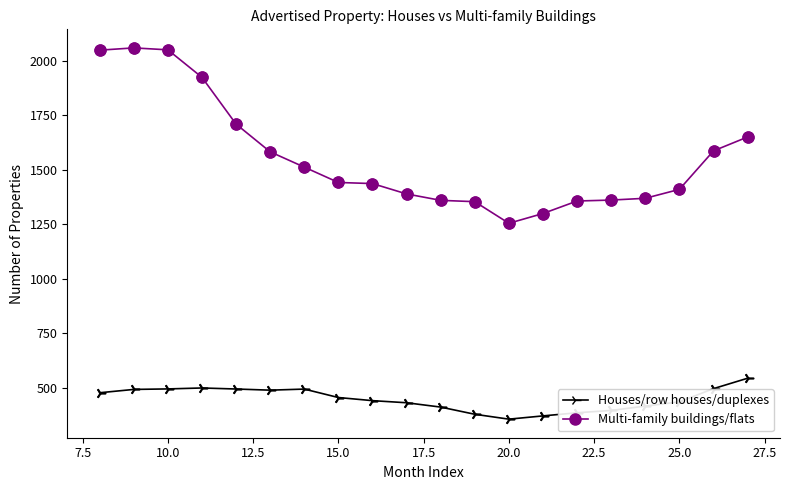

What is the minimum value shown in the chart?

356.2